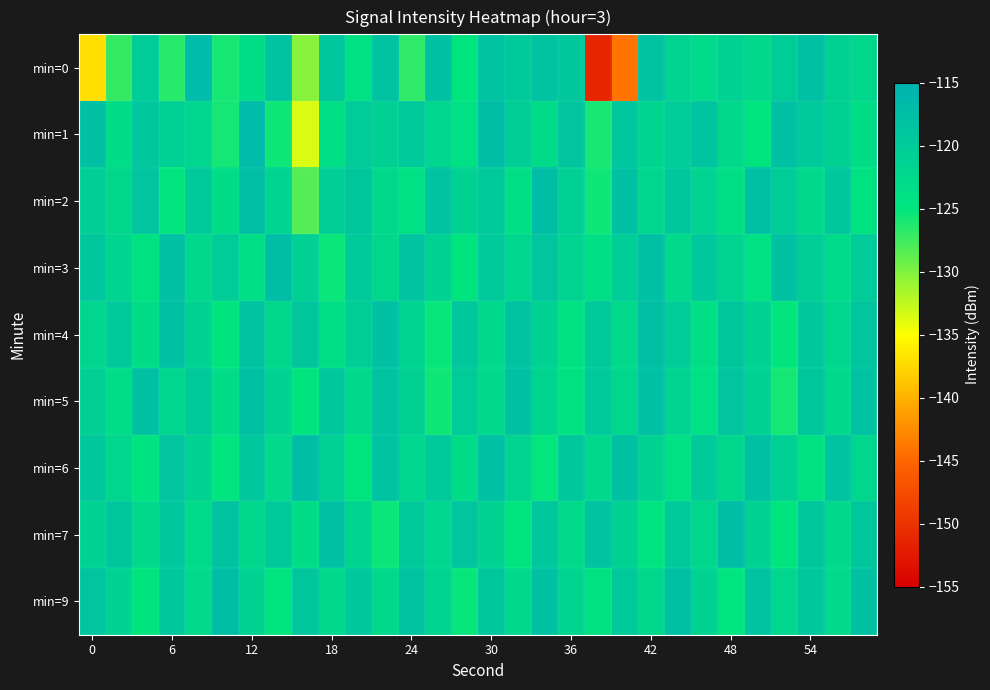

How many distinct data groups are displayed?

9